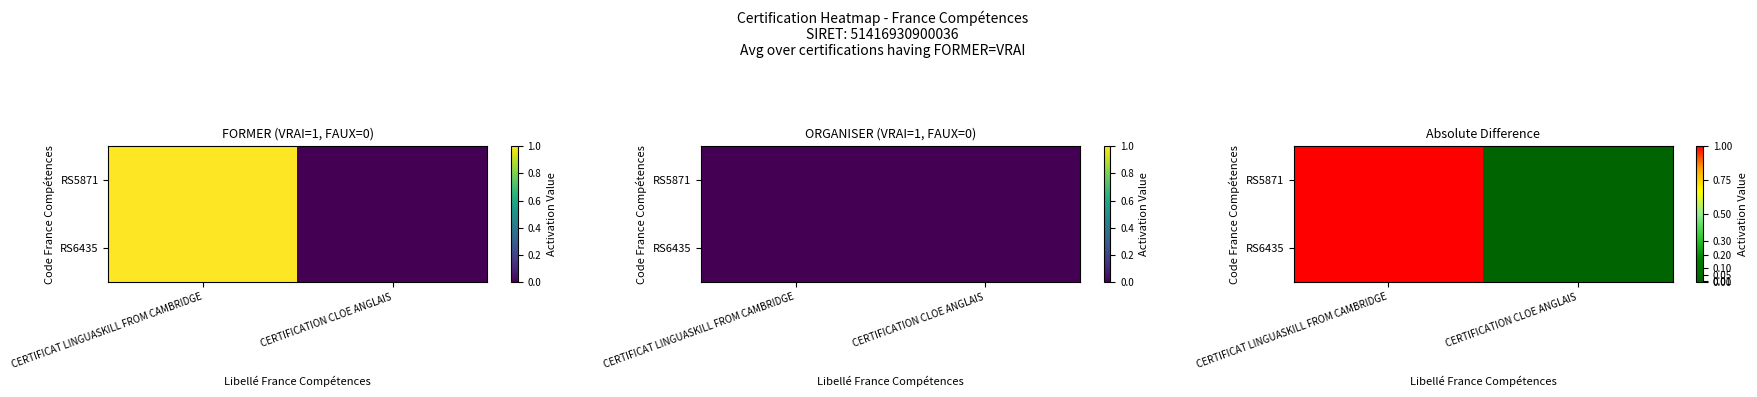

How many values in the RS6435 series are below 1?

1